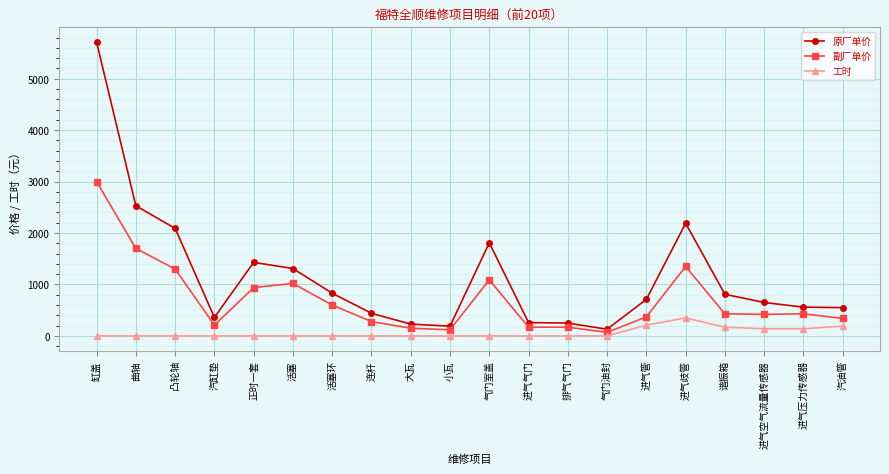

What is the spread (max minus min) of values at 气门室盖?

1810